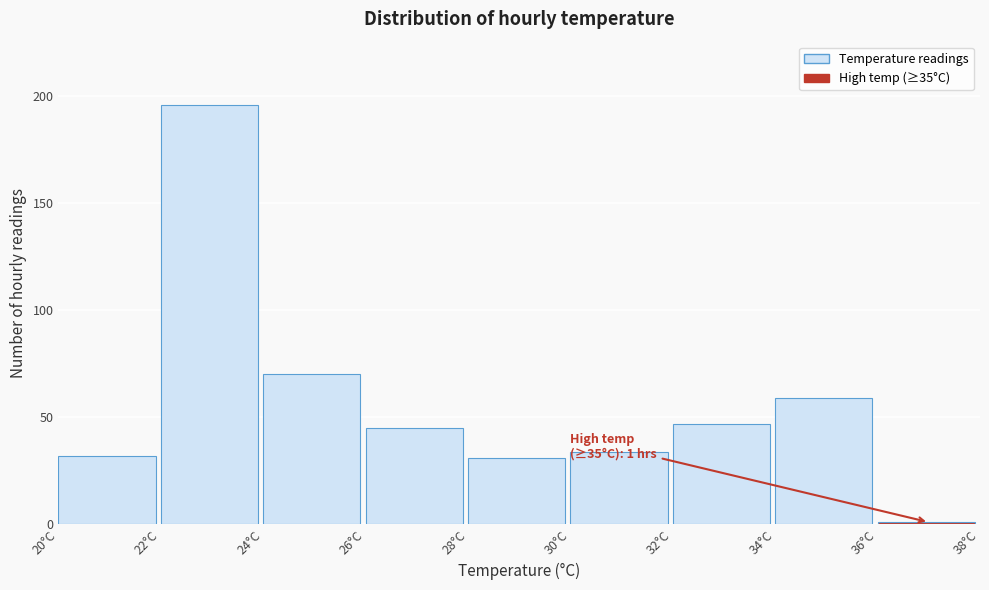

Which range on the x-axis has the tallest bar?

22 to 24